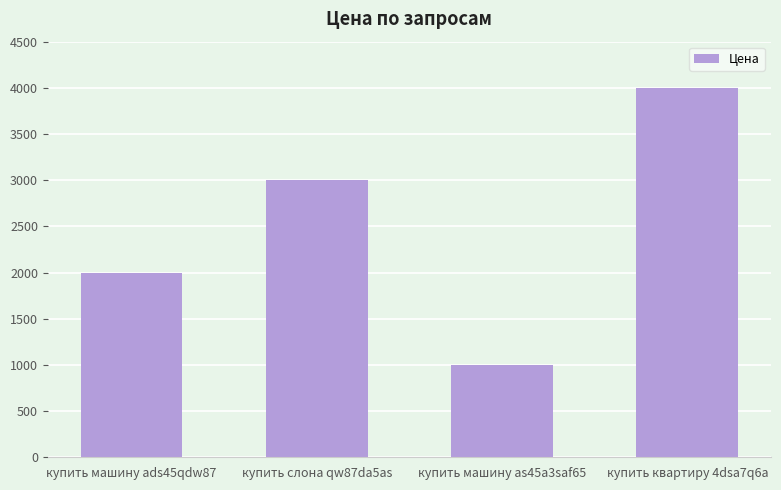

At which label is the value closest to 2500?

купить машину ads45qdw87